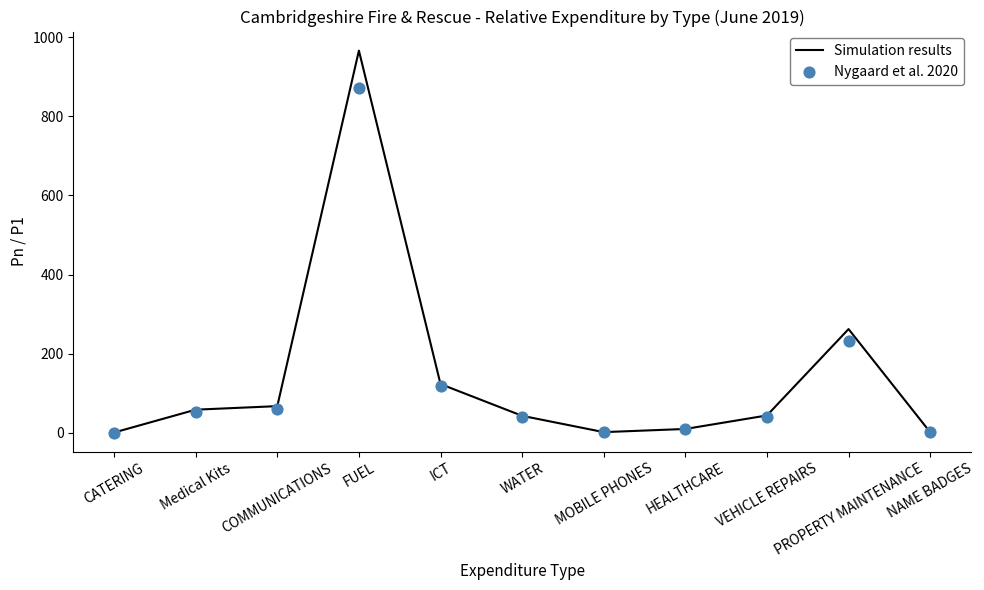

At how many categories does at least one series exceed 841?

1